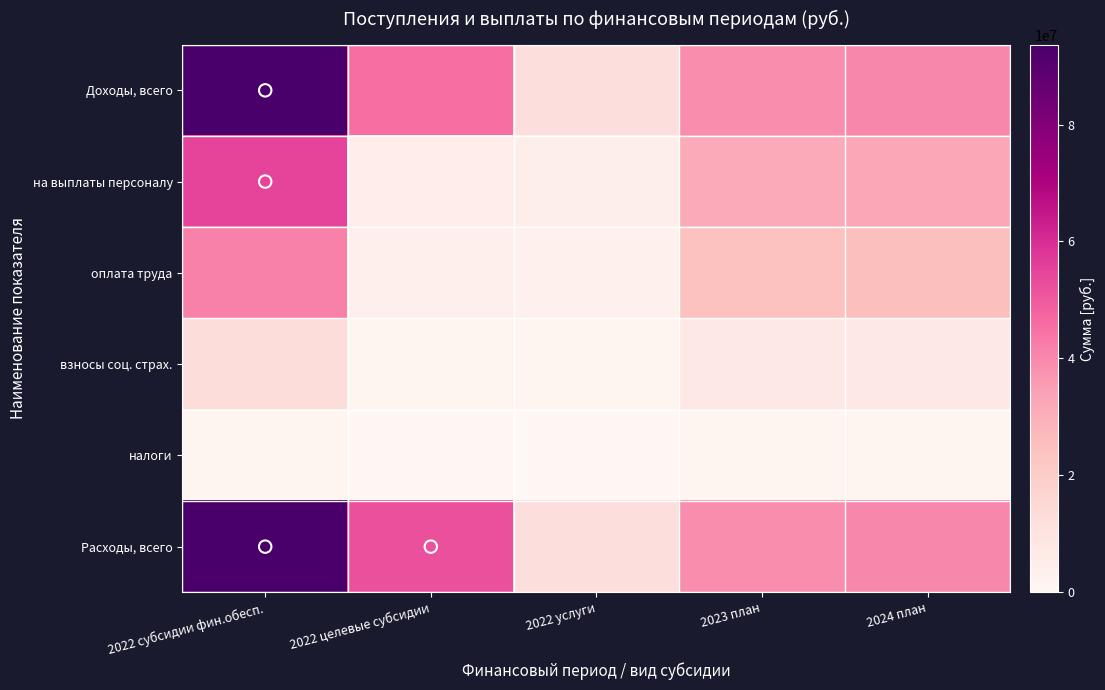

Reading left to right, list all the values displayed in this chart.

Доходы, всего: 2022 субсидии фин.обесп.=93661736.5	2022 целевые субсидии=45425554.0	2022 услуги=12000000.0	2023 план=39076628.7	2024 план=39994421.5
на выплаты персоналу: 2022 субсидии фин.обесп.=54714228.3	2022 целевые субсидии=4919642.1	2022 услуги=4583040.0	2023 план=31780823.2	2024 план=32527259.4
оплата труда: 2022 субсидии фин.обесп.=41649462.0	2022 целевые субсидии=3701883.5	2022 услуги=3520000.0	2023 план=24430000.0	2024 план=25080000.0
взносы соц. страх.: 2022 субсидии фин.обесп.=13032547.6	2022 целевые субсидии=1117968.8	2022 услуги=1063040.0	2023 план=7350823.2	2024 план=7434451.0
налоги: 2022 субсидии фин.обесп.=1284000.0	2022 целевые субсидии=0.0	2022 услуги=75000.0	2023 план=1284000.0	2024 план=1284000.0
Расходы, всего: 2022 субсидии фин.обесп.=93661736.5	2022 целевые субсидии=52307374.0	2022 услуги=12000000.0	2023 план=39076628.7	2024 план=39994421.5